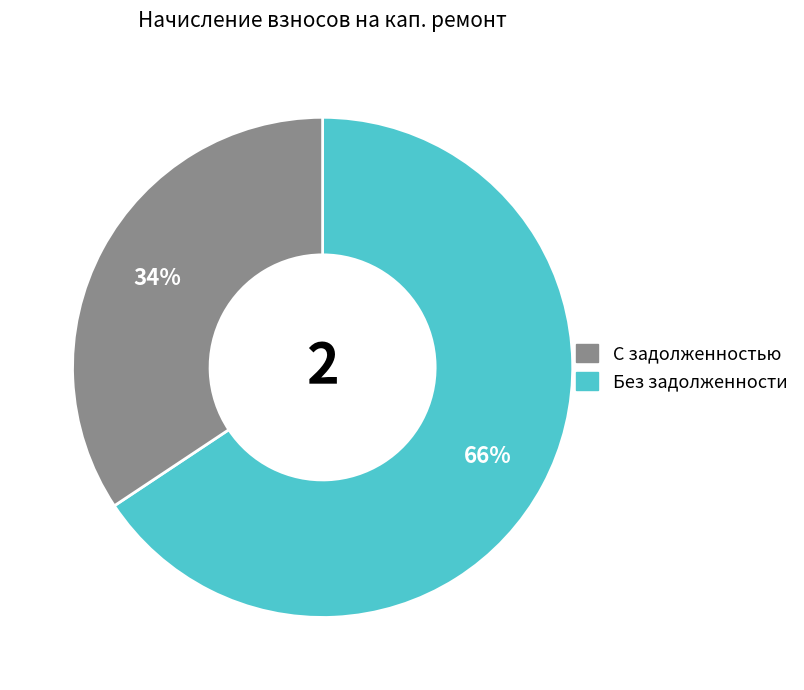

Is there any slice that represents more than half of the pie?

Yes